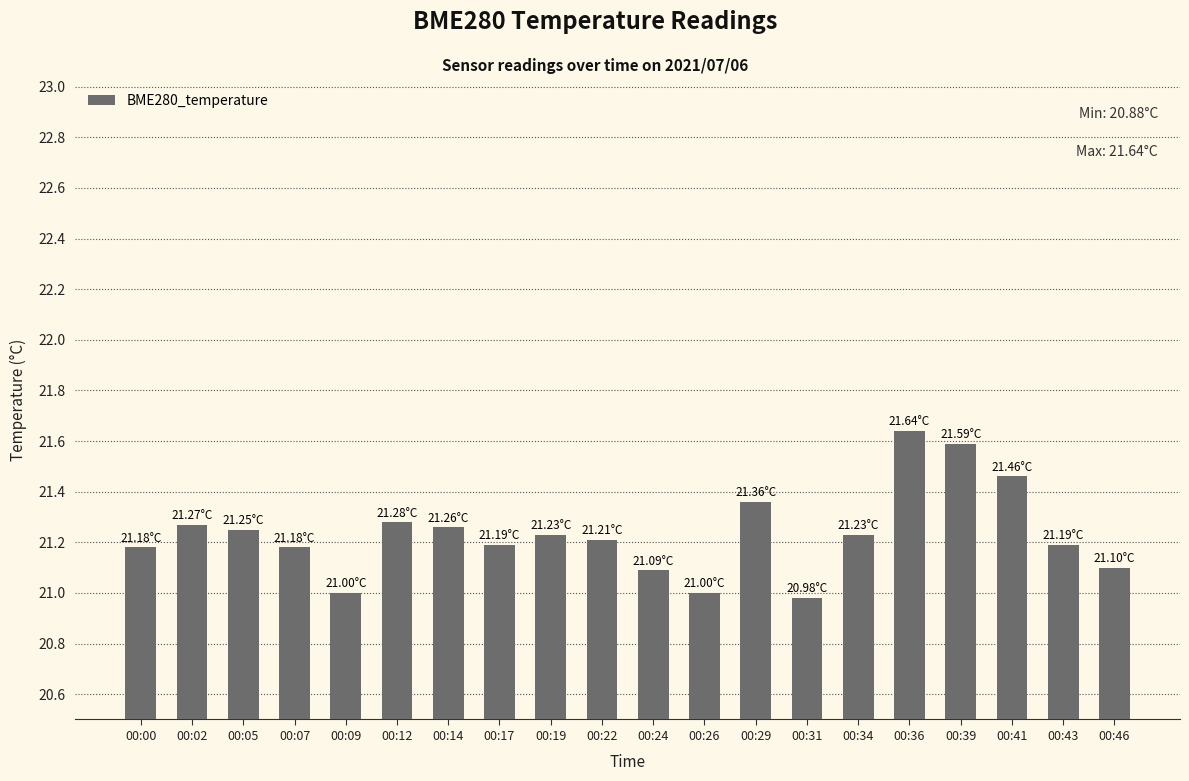

Approximately how many times larger is the value at 00:43 compared to 00:00?

1.0